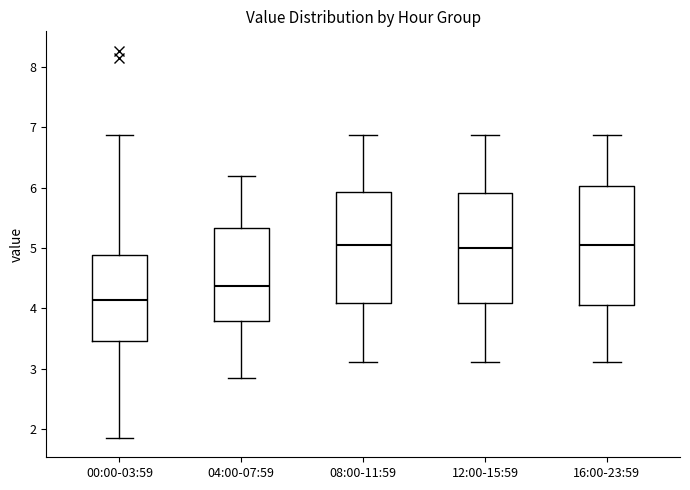

Where does the median line of the box for 16:00-23:59 sit on the y-axis? The values are not printed on the chart, so give them approximately, as read against the axis.

5.1